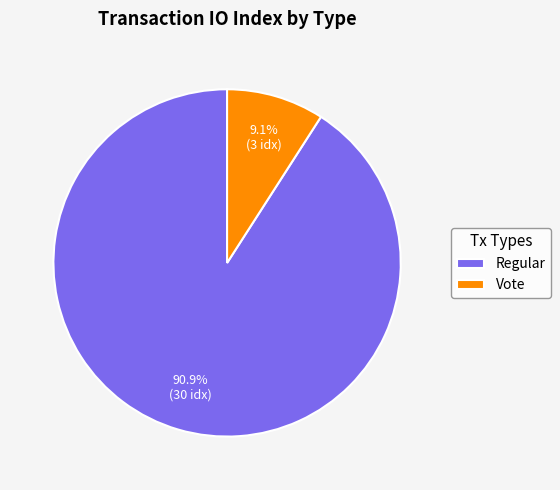

Which has a higher value, Regular or Vote?

Regular